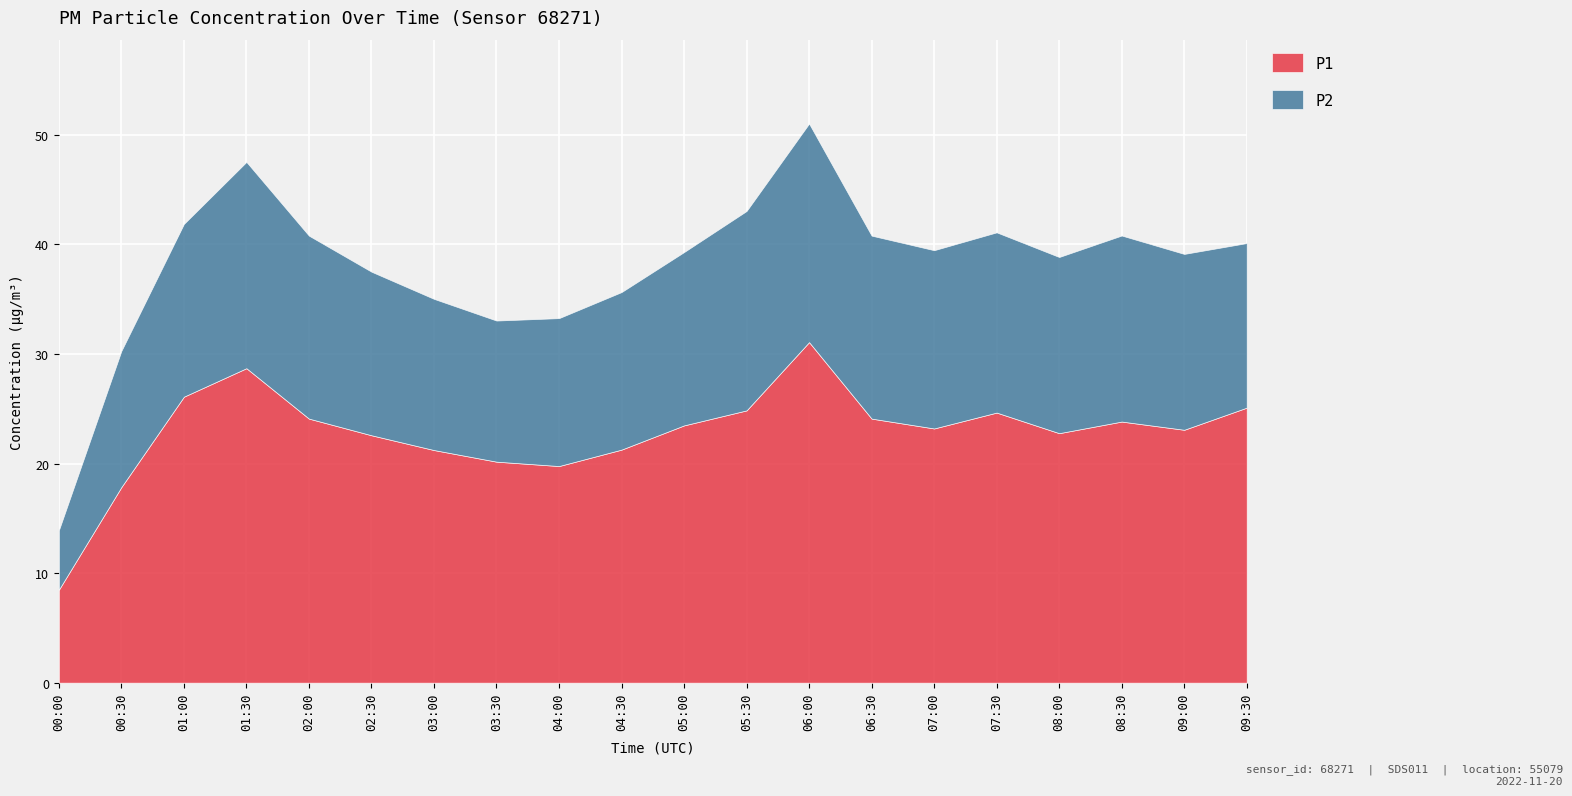

Reading left to right, transcribe all the data shown in this chart.

P1: 8.5	17.9	26.1	28.7	24.1	22.6	21.2	20.2	19.8	21.3	23.5	24.9	31.1	24.1	23.2	24.6	22.8	23.8	23.1	25.1
P2: 5.4	12.4	15.8	18.8	16.7	14.9	13.8	12.9	13.5	14.4	15.8	18.2	19.9	16.7	16.3	16.4	16.1	17.0	16.1	15.0